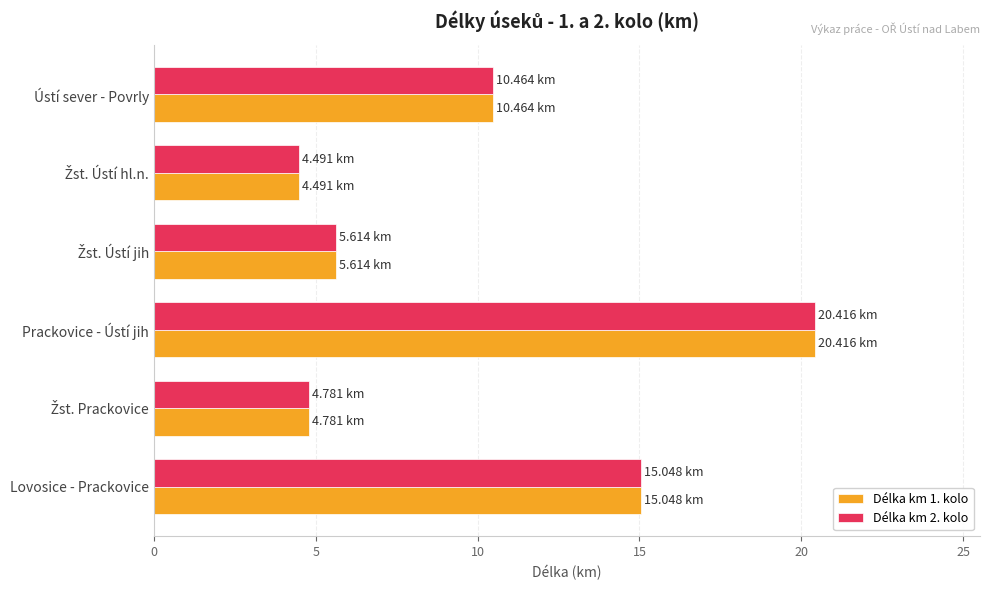

What is the difference between the second highest and minimum values in the Délka km 1. kolo series?

10.6